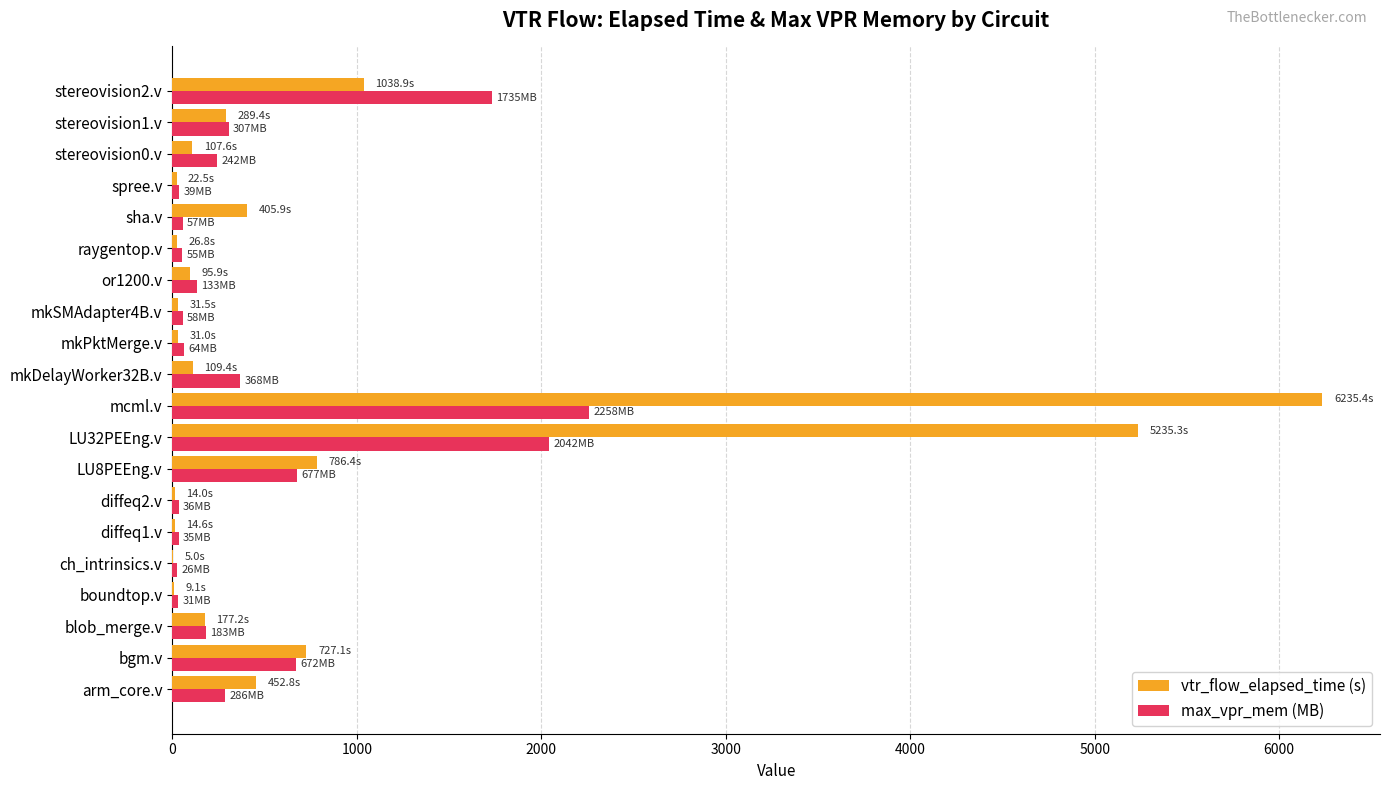

At which category is the sum across all series the highest?

mcml.v